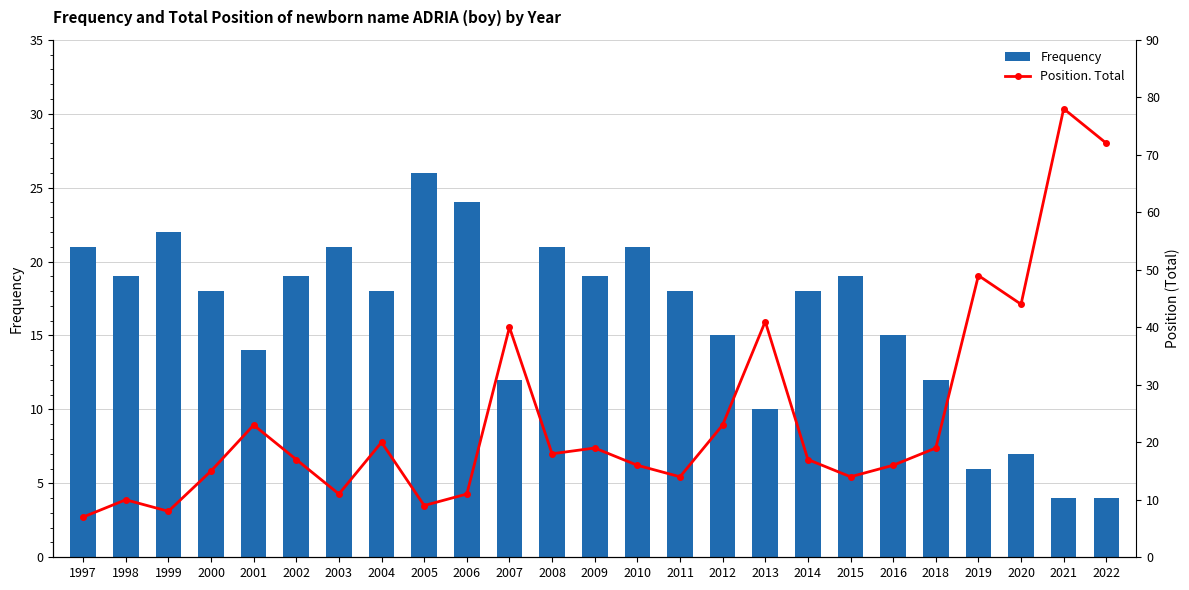

What value does the Frequency series have at 2019?

6